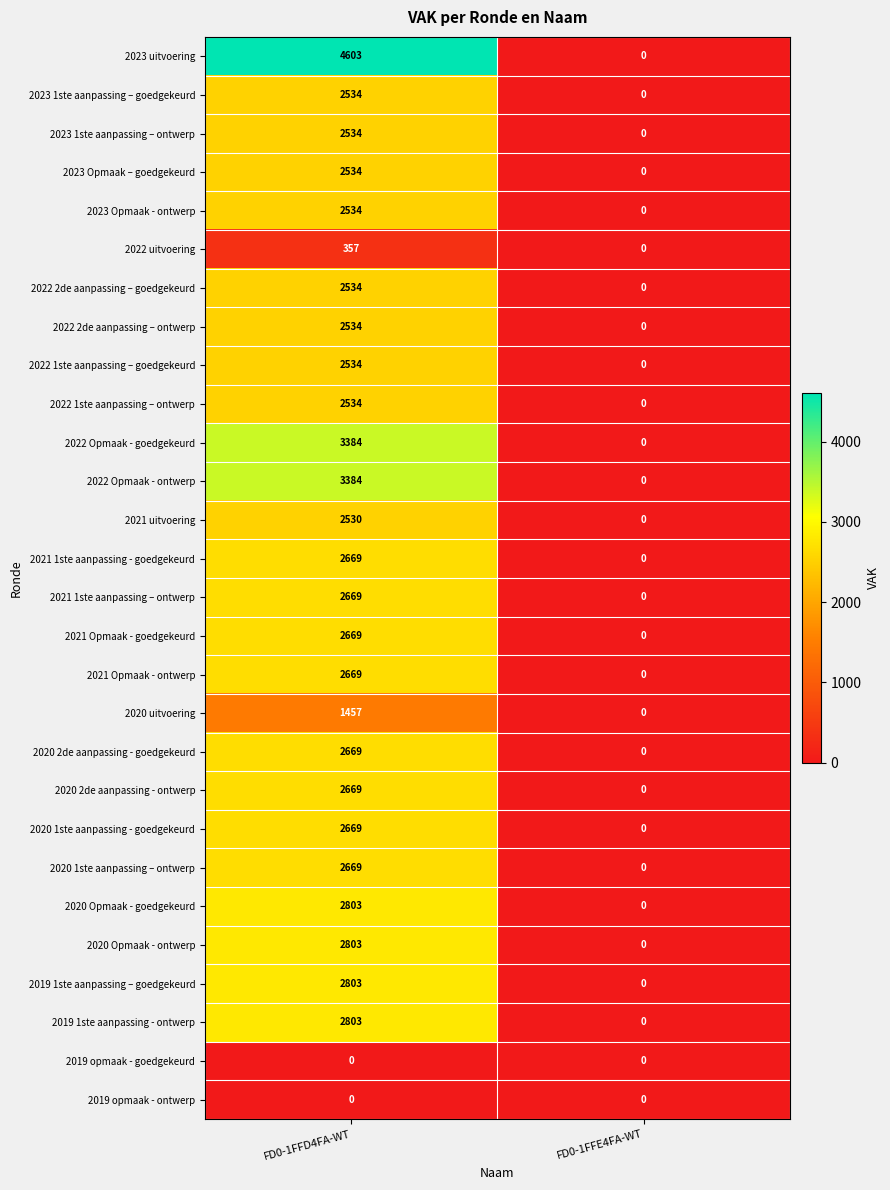

Where is 2021 Opmaak - ontwerp nearest to the value 1334?

FD0-1FFE4FA-WT